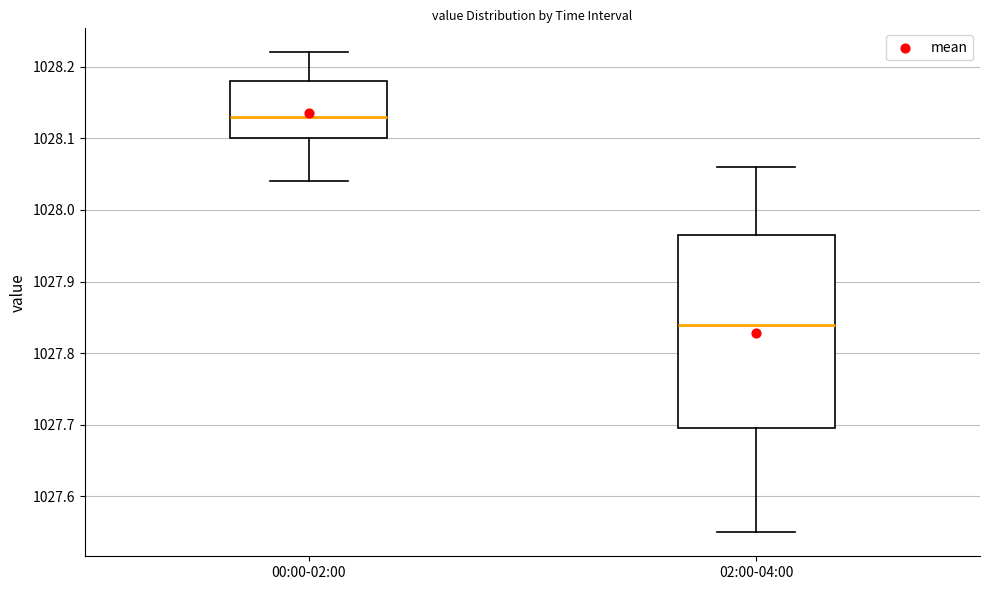

Which box has the highest median line?

00:00-02:00